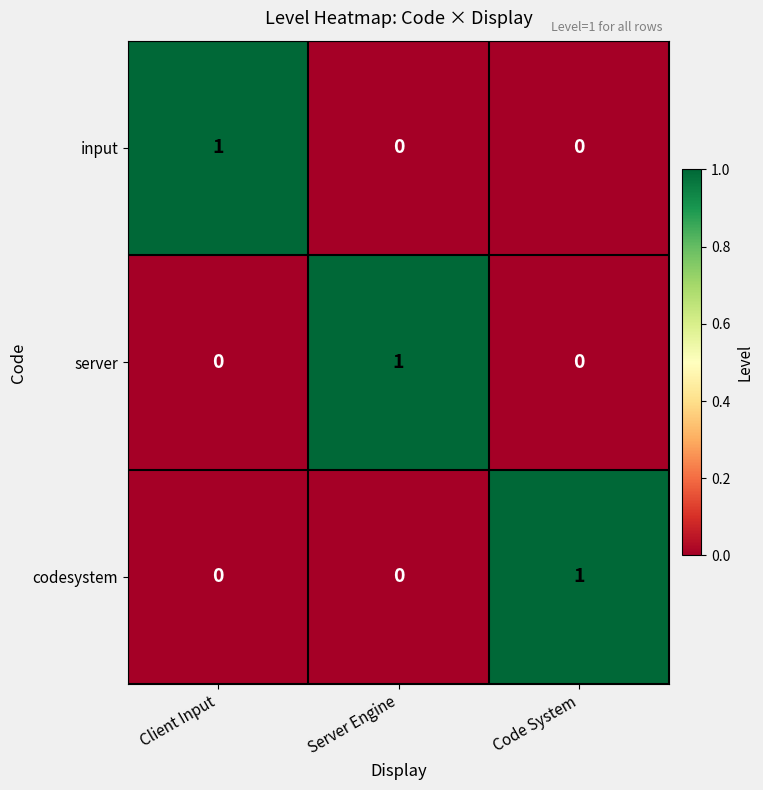

At which label does codesystem reach its peak?

Code System